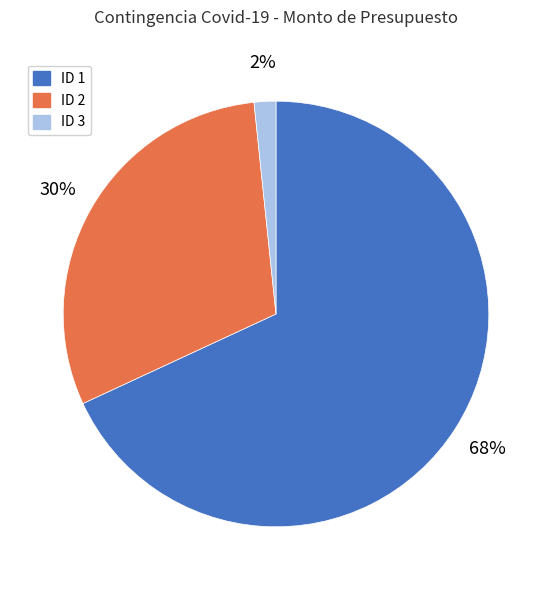

How many segments does this pie chart have?

3